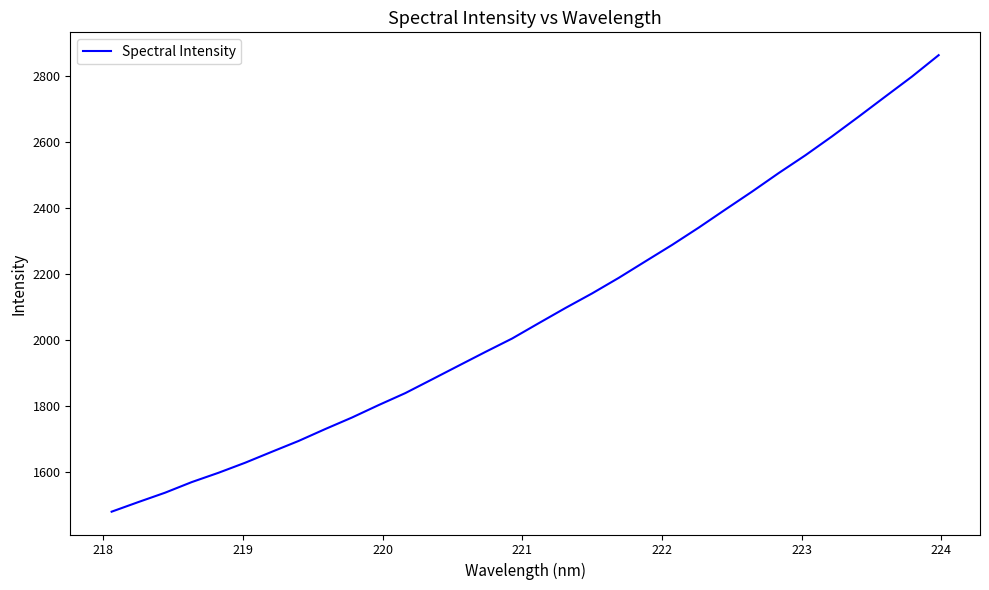

What is the smallest value displayed?

1478.9